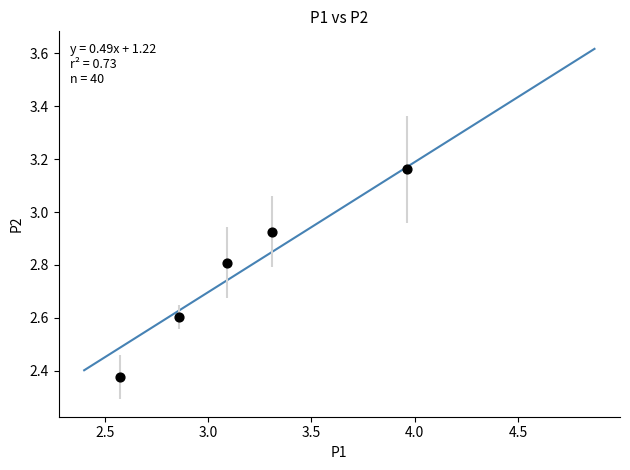

What is the range of X values (max minus min)?

1.4